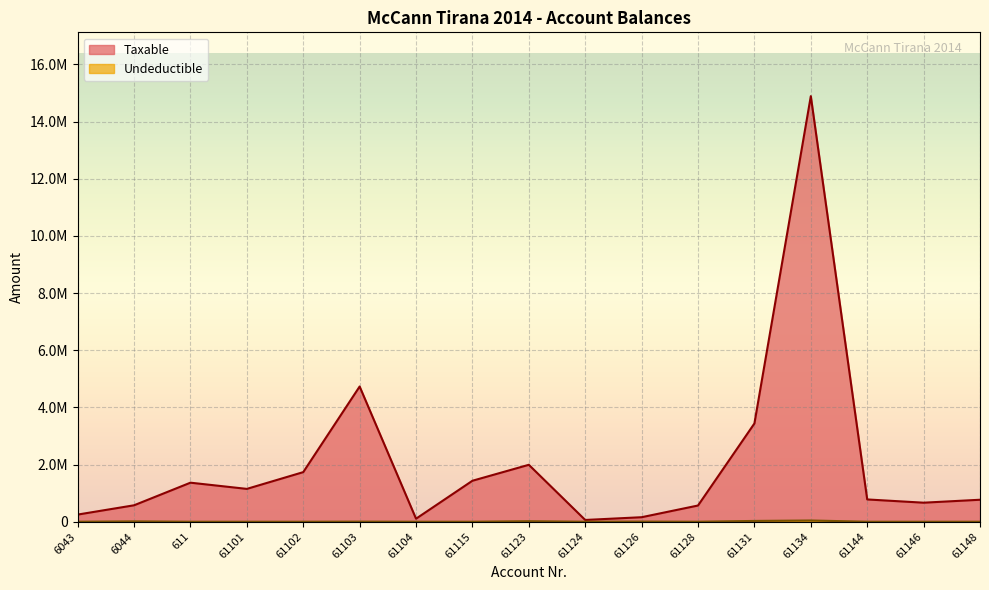

How many data points in Taxable are less than 779642?

8